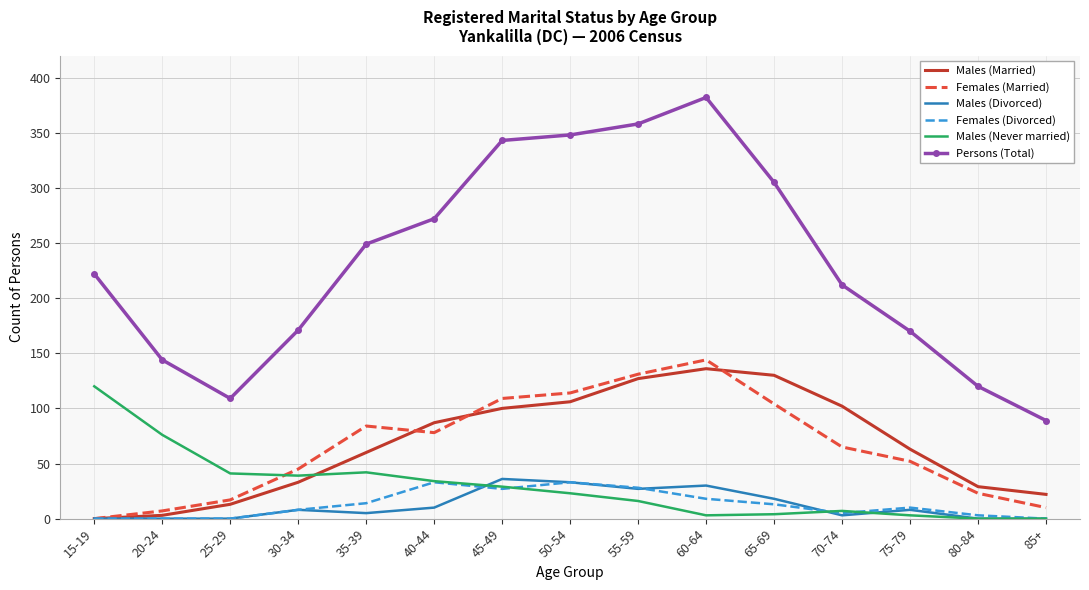

Between 25-29 and 55-59, which series saw the biggest shift?

Persons (Total)